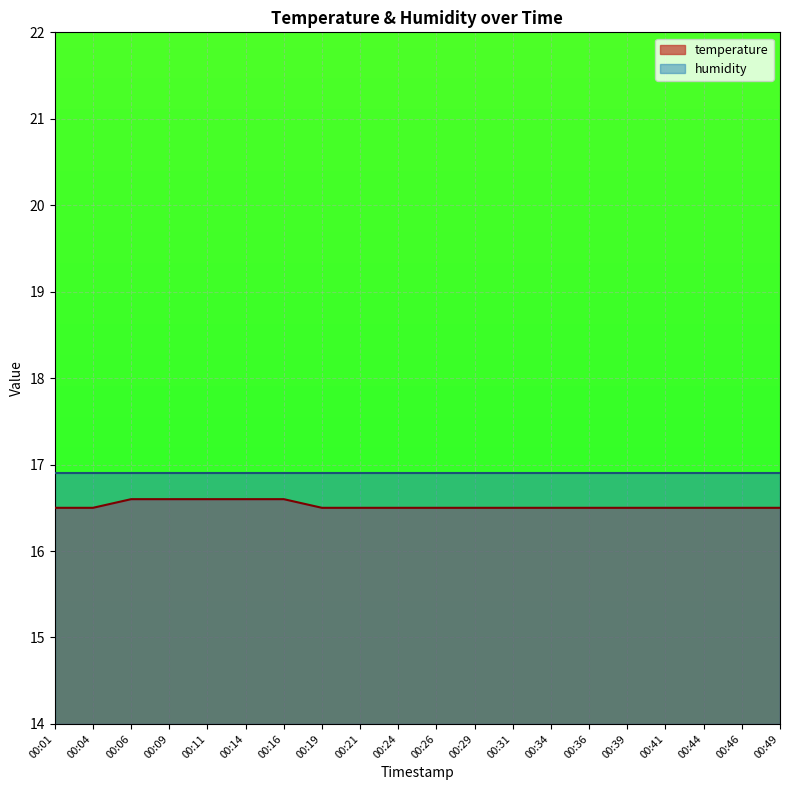

Reading left to right, extract all data points from this chart.

00:01=16.5	00:04=16.5	00:06=16.6	00:09=16.6	00:11=16.6	00:14=16.6	00:16=16.6	00:19=16.5	00:21=16.5	00:24=16.5	00:26=16.5	00:29=16.5	00:31=16.5	00:34=16.5	00:36=16.5	00:39=16.5	00:41=16.5	00:44=16.5	00:46=16.5	00:49=16.5